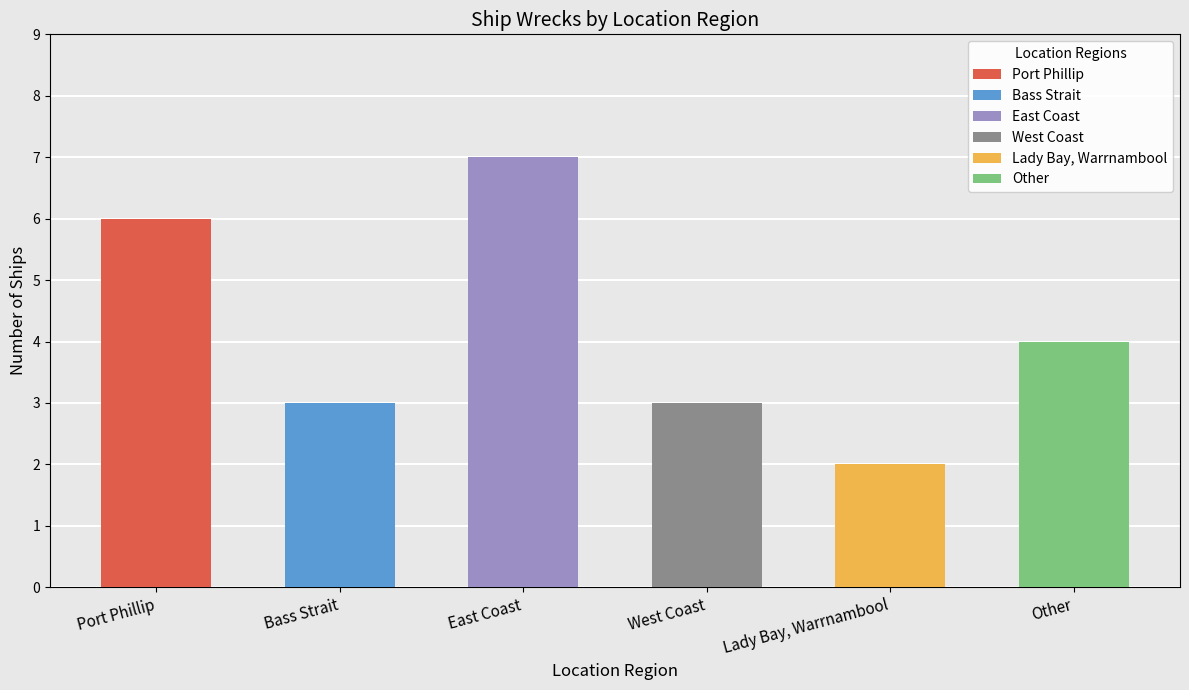

Does the chart contain stacked bars?

No